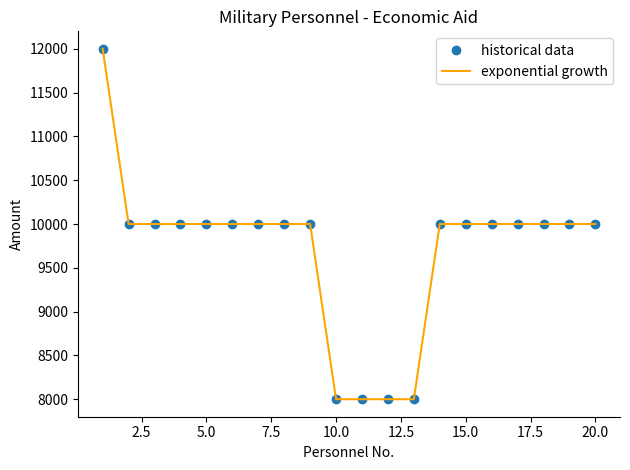

Reading left to right, extract all data points from this chart.

historical data: 12000	10000	10000	10000	10000	10000	10000	10000	10000	8000	8000	8000	8000	10000	10000	10000	10000	10000	10000	10000
exponential growth: 12000	10000	10000	10000	10000	10000	10000	10000	10000	8000	8000	8000	8000	10000	10000	10000	10000	10000	10000	10000